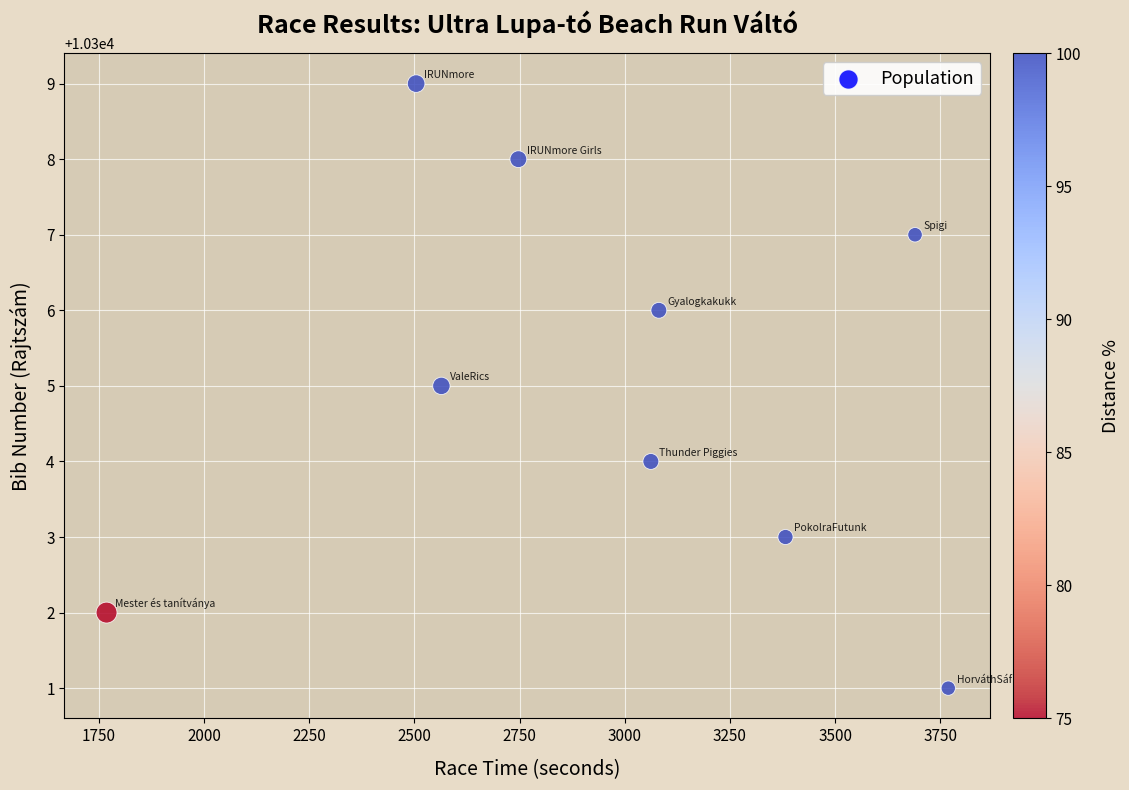

What is the range of Y values (max minus min)?

8